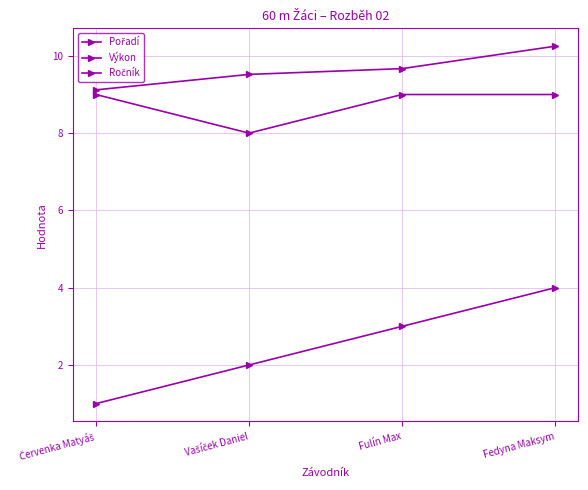

Which series has the largest total across all categories?

Výkon